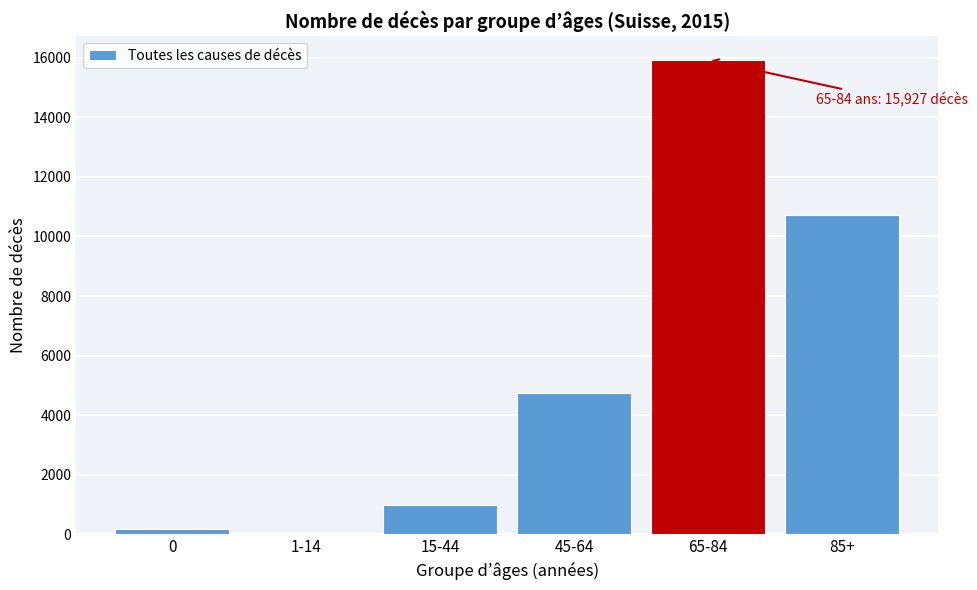

Reading left to right, transcribe all the data shown in this chart.

0=199	1-14=60	15-44=992	45-64=4751	65-84=15927	85+=10717